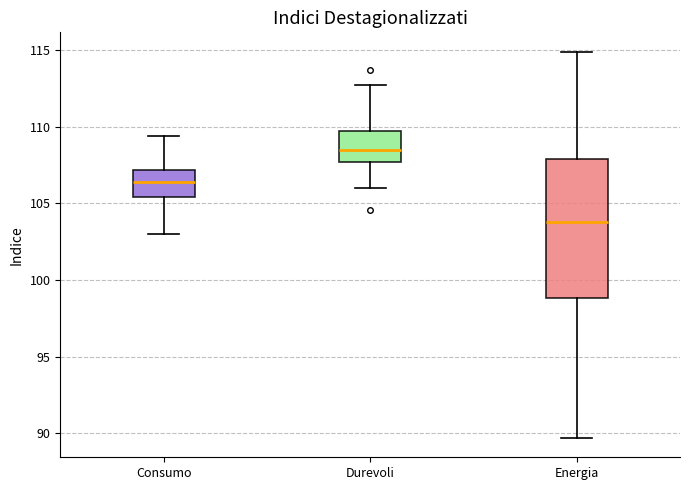

Reading left to right, read every box against the y-axis: the position of its median line, the range the box covers, and the ends of its whiskers. The values are not printed on the chart, so give them approximately, as read against the axis.

Consumo: median 106.5, box 105.5 to 107.0, whiskers 103.0 to 109.5
Durevoli: median 108.5, box 107.5 to 109.5, whiskers 106.0 to 112.5
Energia: median 104.0, box 99.0 to 108.0, whiskers 89.5 to 115.0